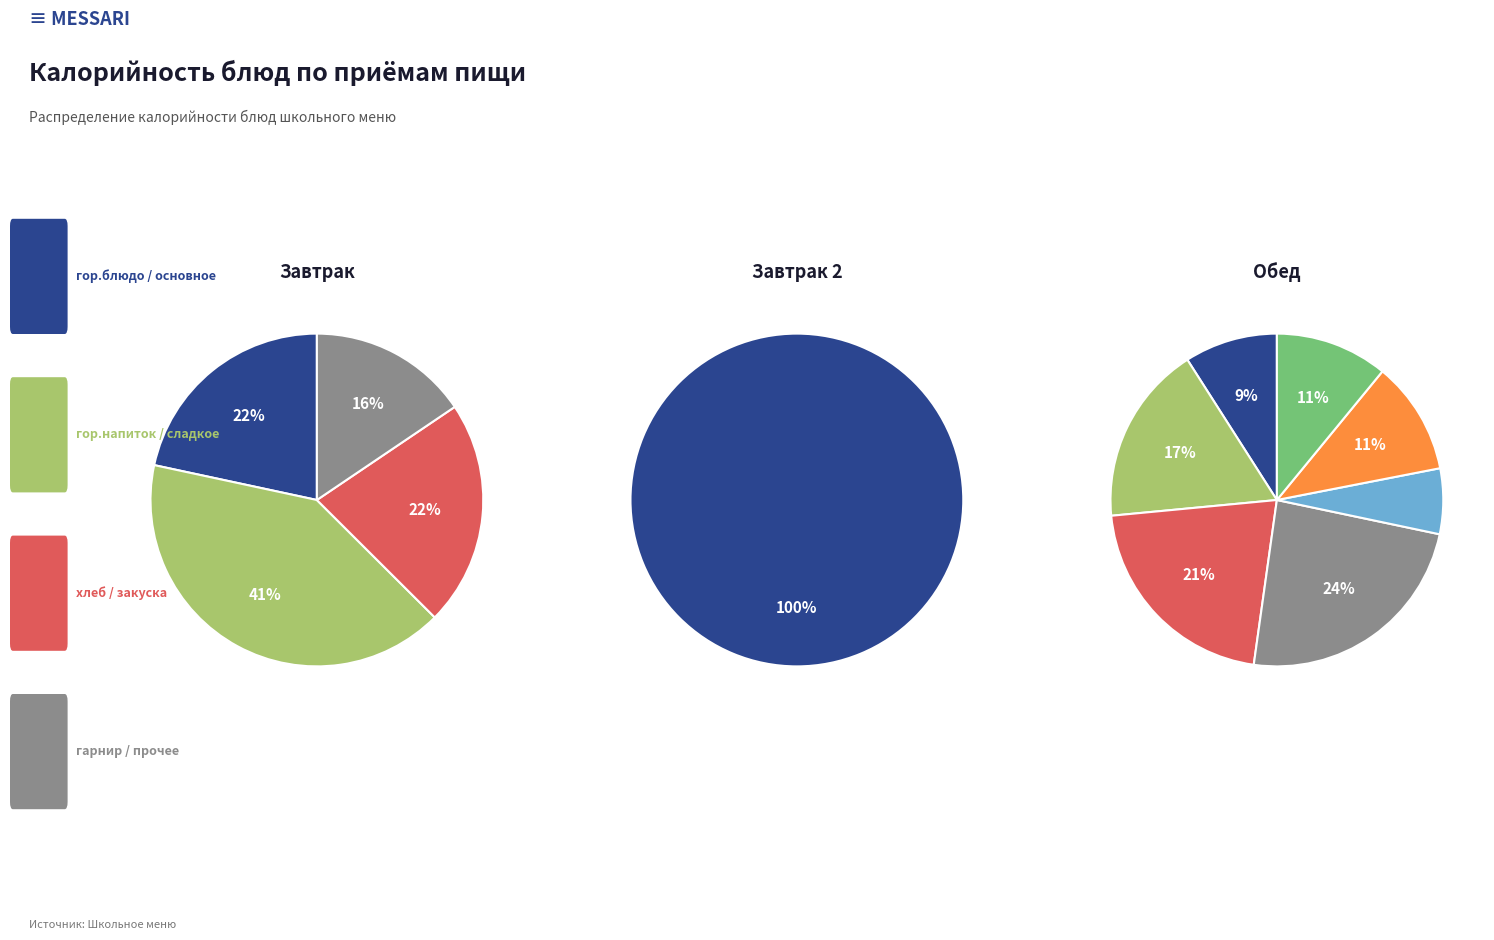

Is Масло слив.порциями the majority of the pie?

No